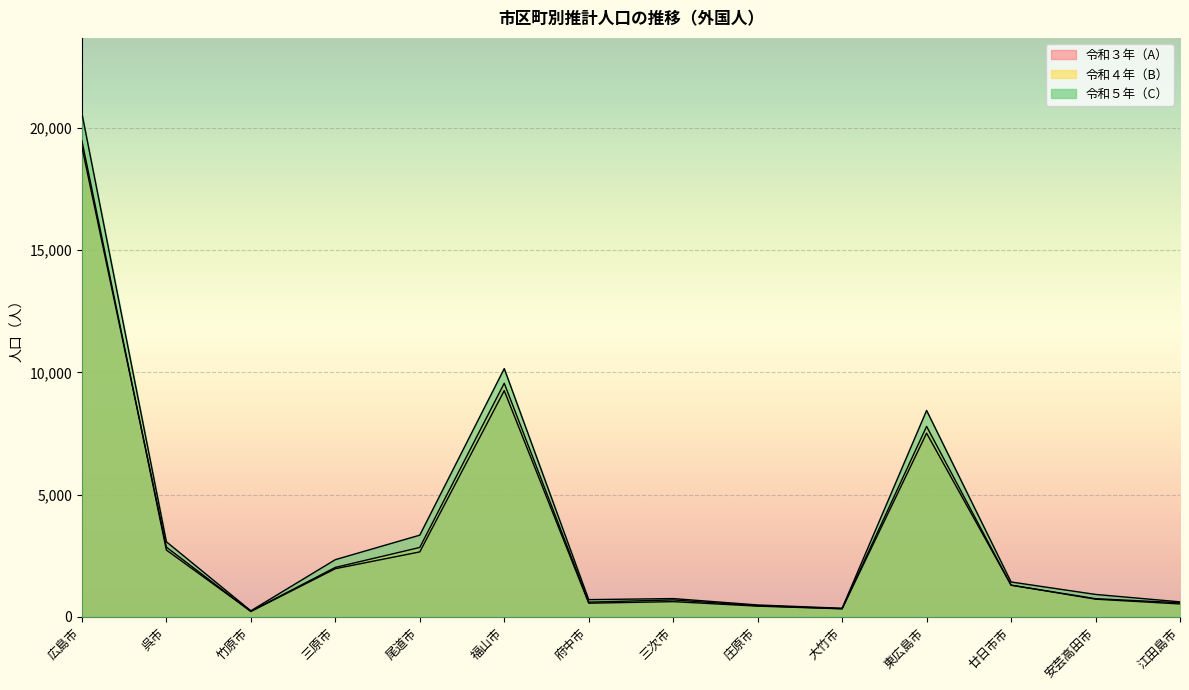

Where is 令和４年（B） nearest to the value 9852?

福山市